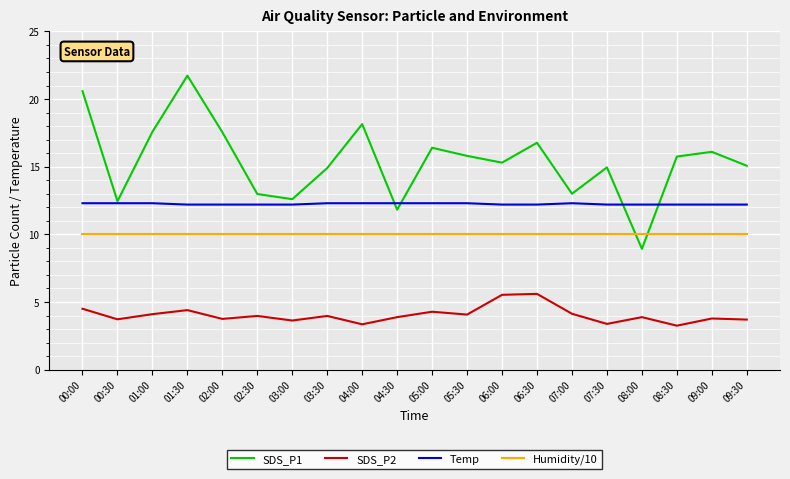

What are all the series names shown in the legend?

SDS_P1, SDS_P2, Temp, Humidity/10